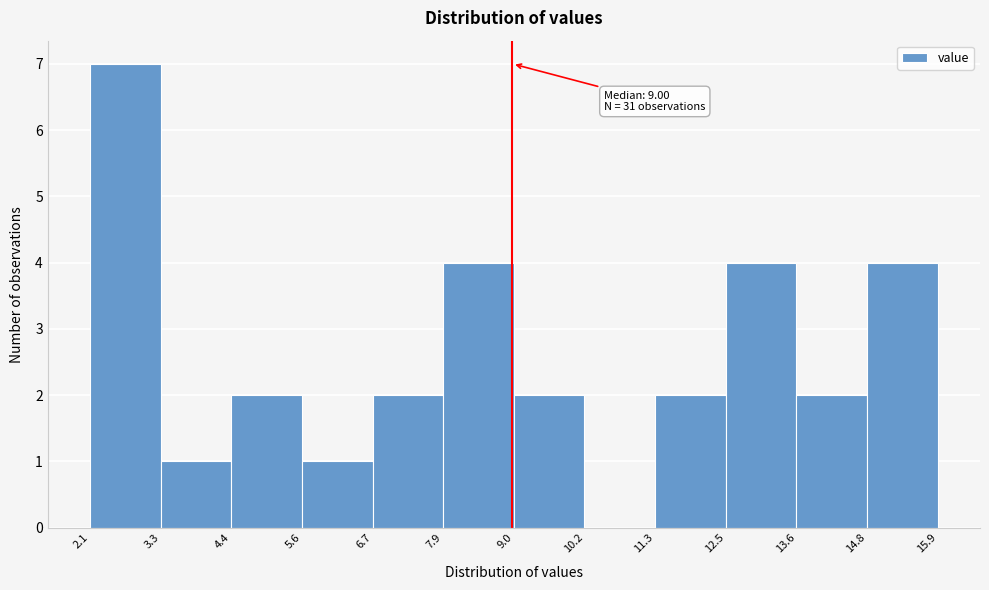

Over which range of the x-axis is the bar tallest?

2.1 to 3.3